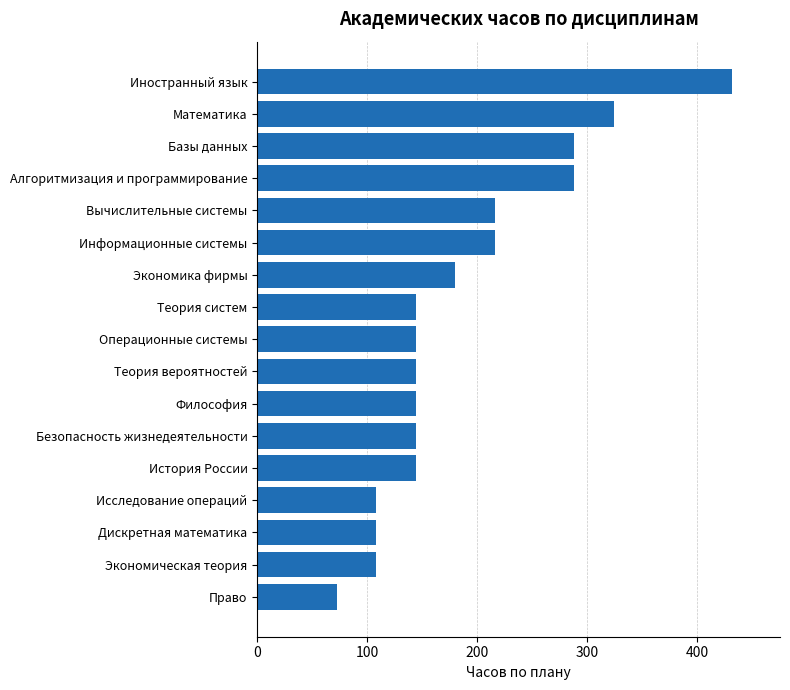

What is the smallest value displayed?

72